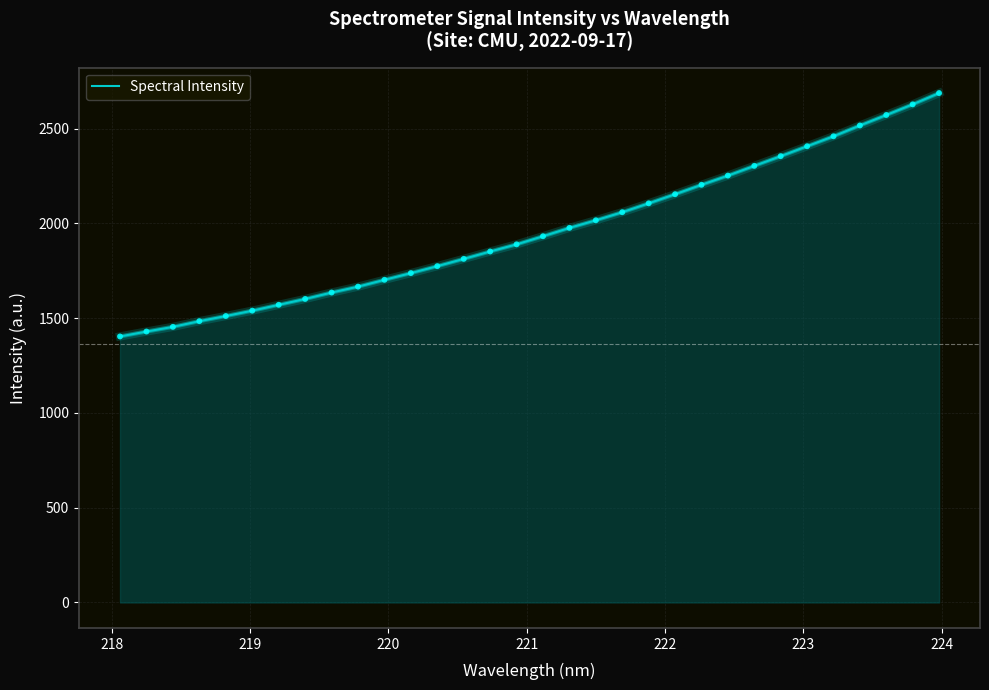

What is the maximum value shown in the chart?

2687.7